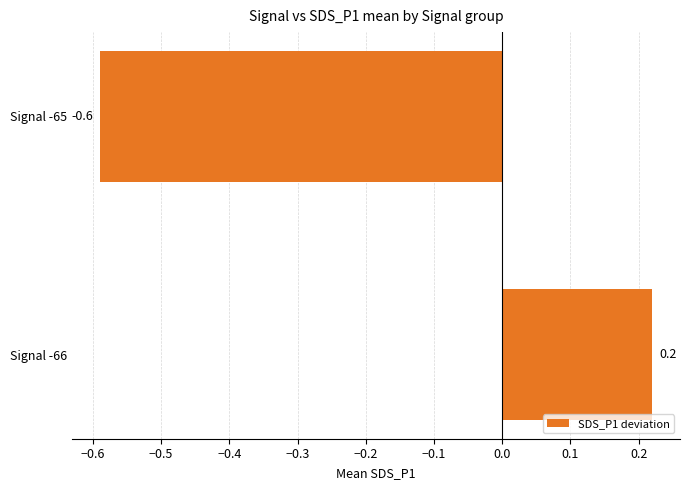

What is the average value?

-0.2